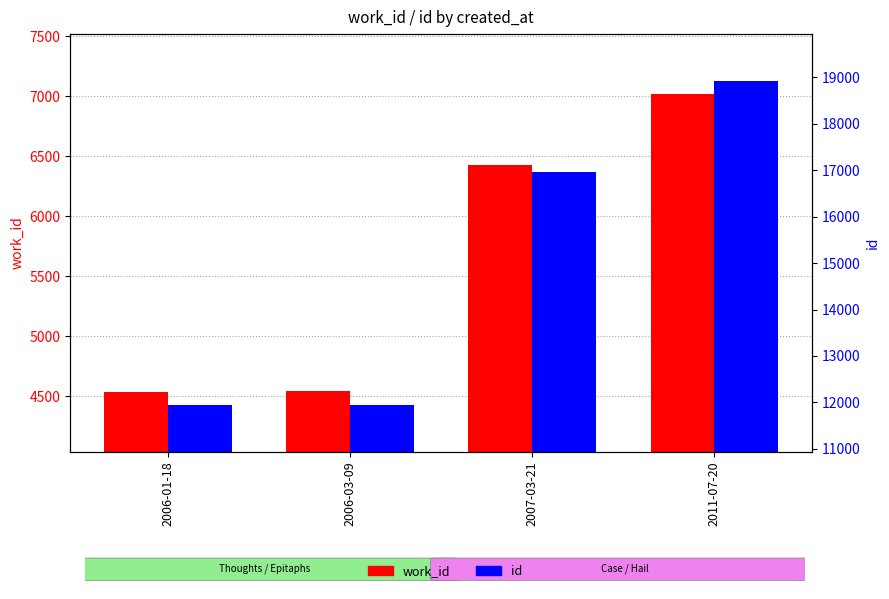

Is it true that id equals 6866 at 2006-03-09?

False